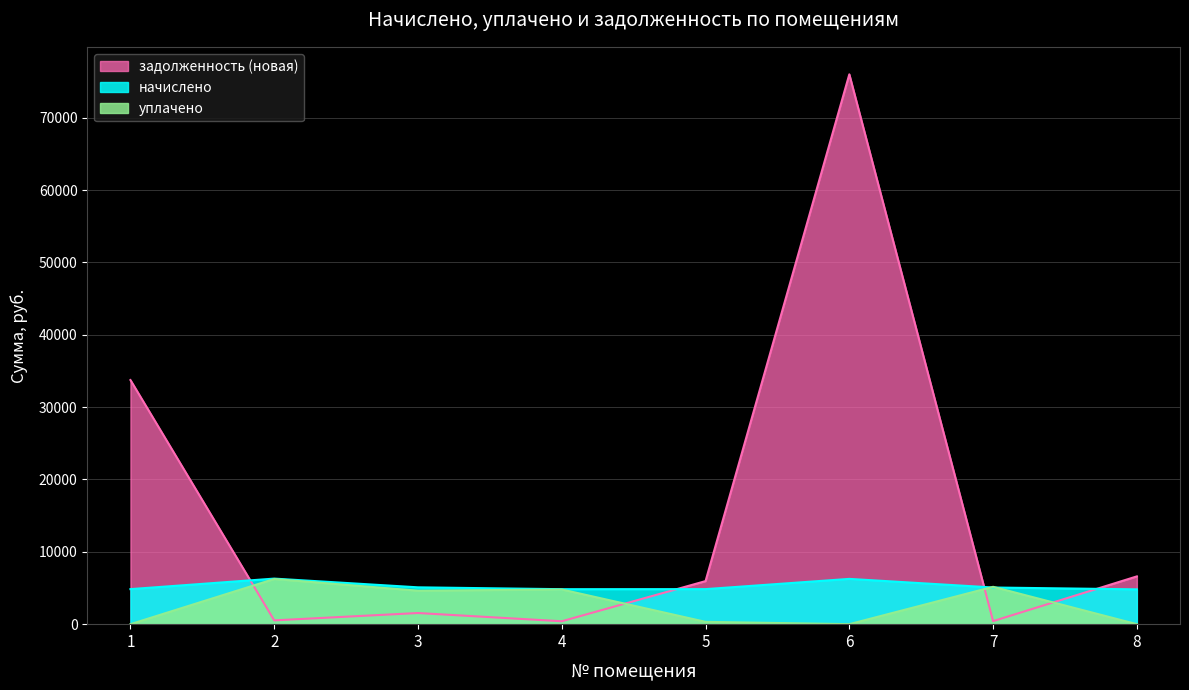

Count the number of categories in the chart.

8